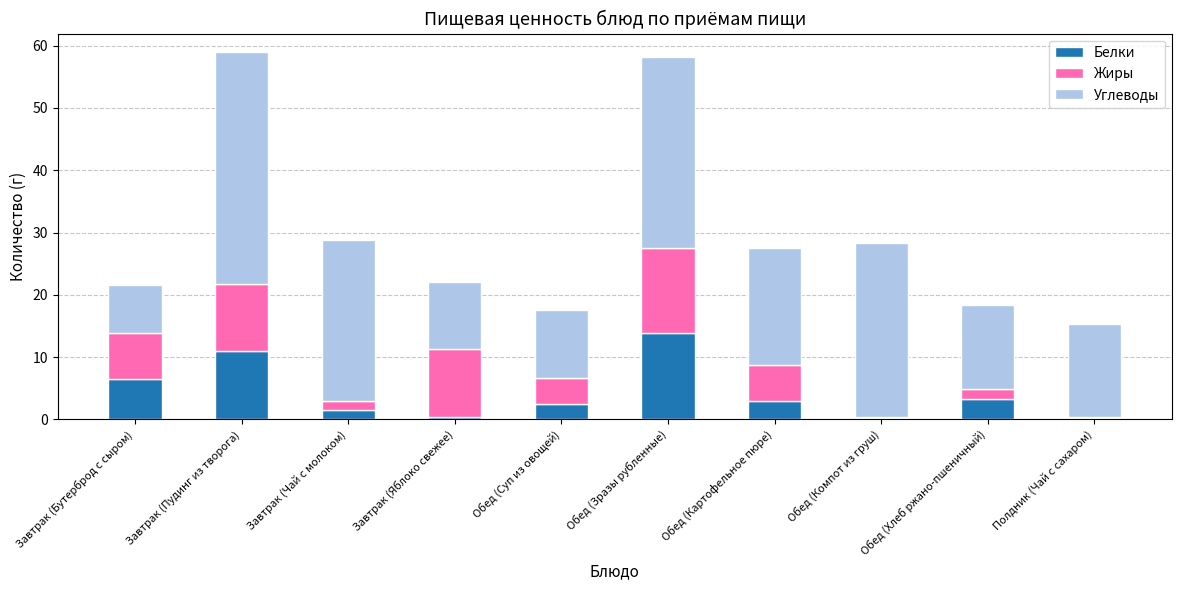

What is the maximum value for Белки?

13.9